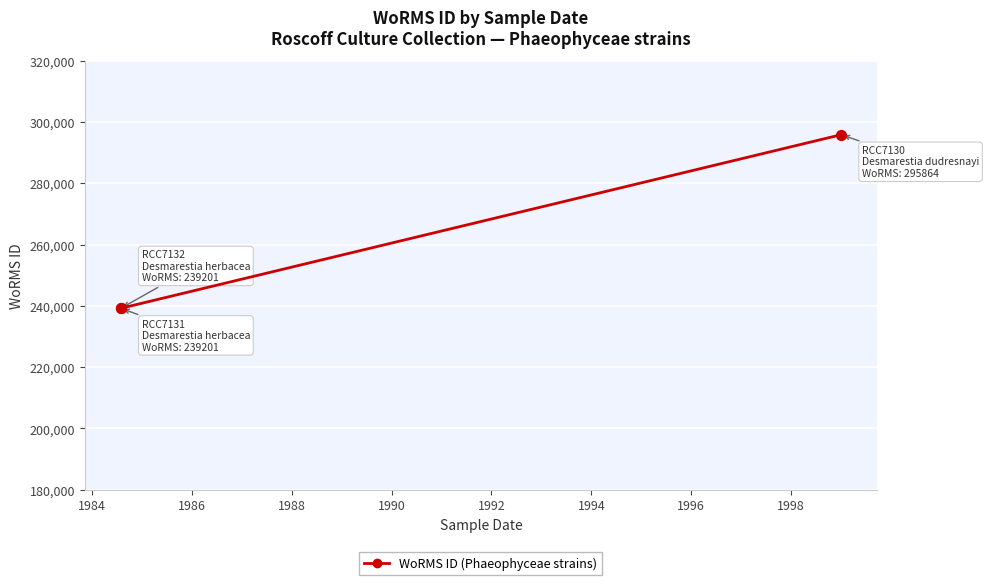

Between 1986 and 1984, which is larger?

1986